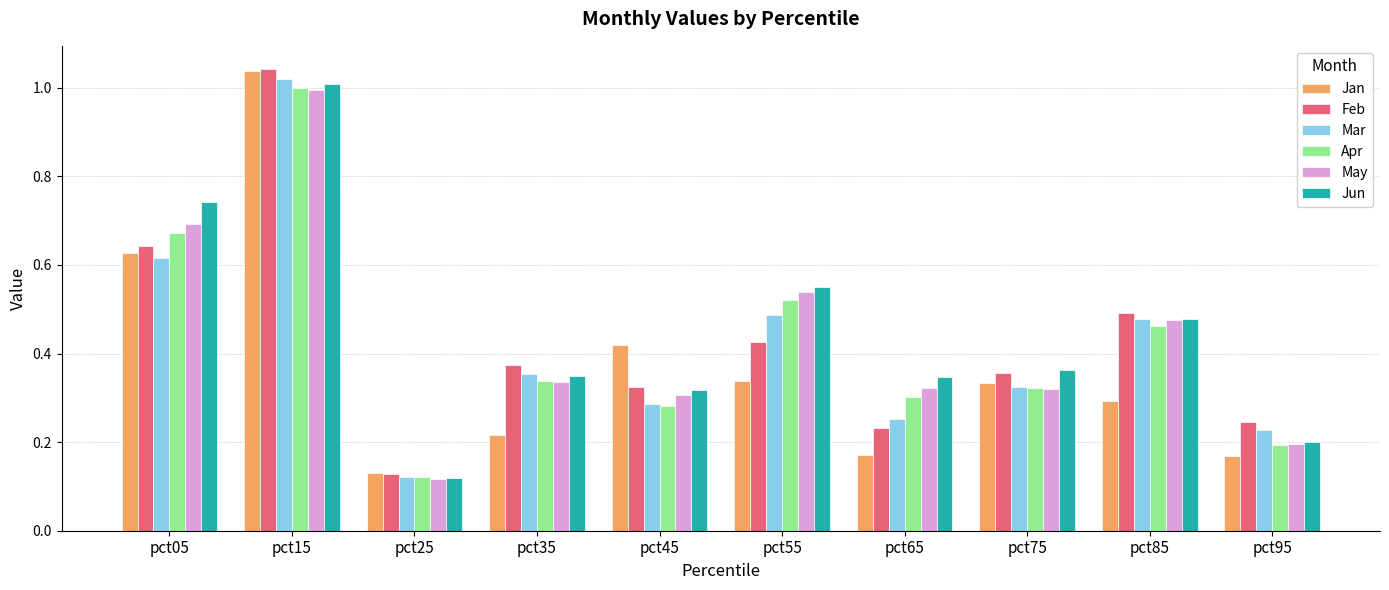

The value of Mar at pct45 is 0.1. True or false?

False